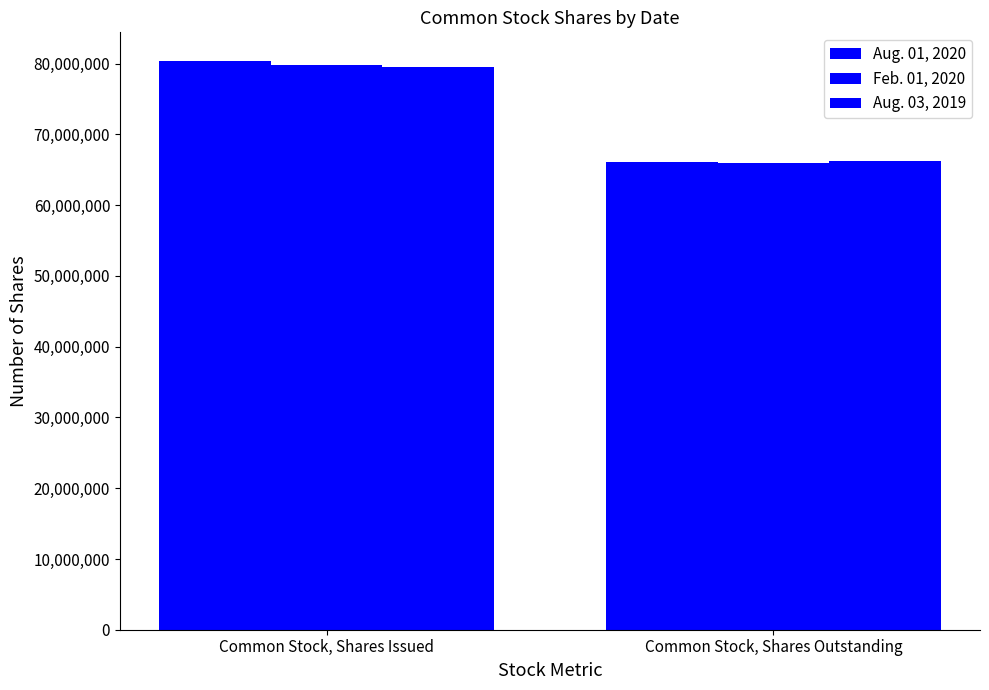

Is it true that Feb. 01, 2020 equals 65929972 at Common Stock, Shares Outstanding?

True